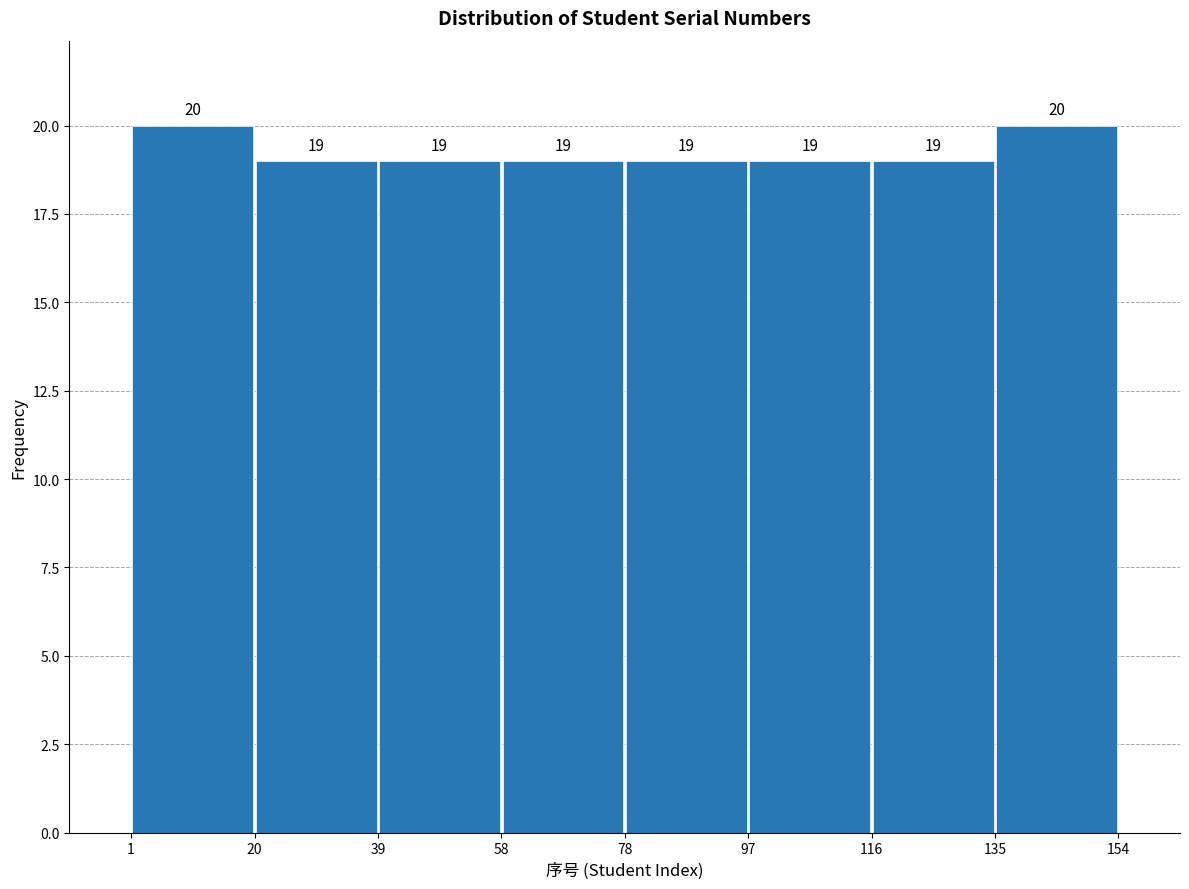

Reading left to right, list every bar in this chart as the range it spans on the x-axis followed by its height.

1 to 20: 20
20 to 39: 19
39 to 58: 19
58 to 78: 19
78 to 97: 19
97 to 116: 19
116 to 135: 19
135 to 154: 20